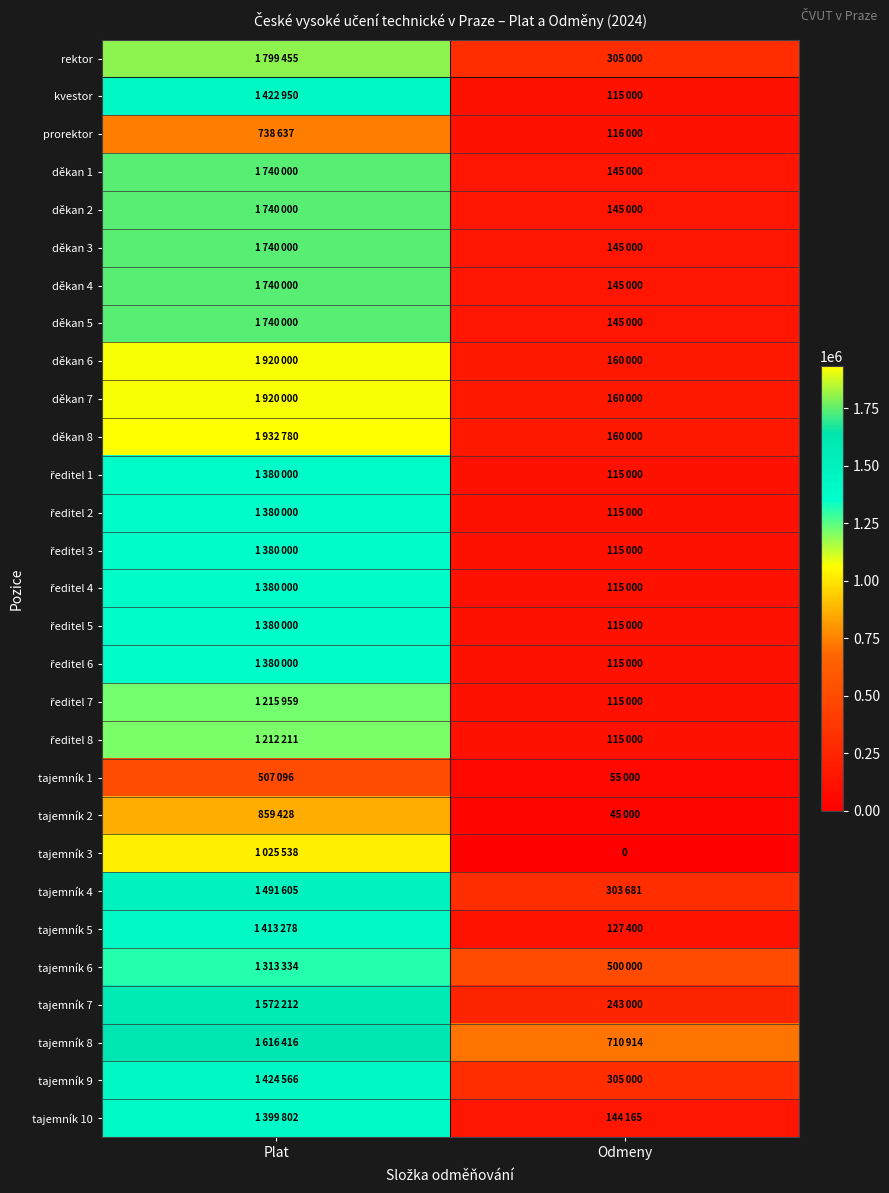

True or false: prorektor has a value of 1300055 at Plat.

False